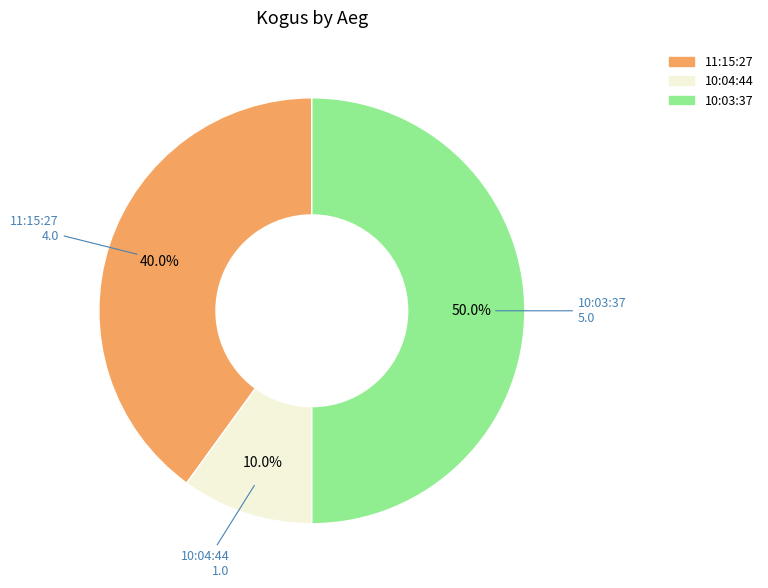

What is the largest slice in the pie chart?

10:03:37